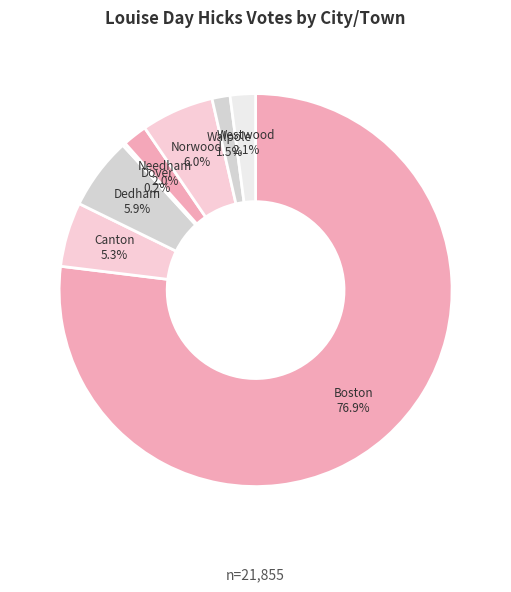

Which category accounts for the majority?

Boston